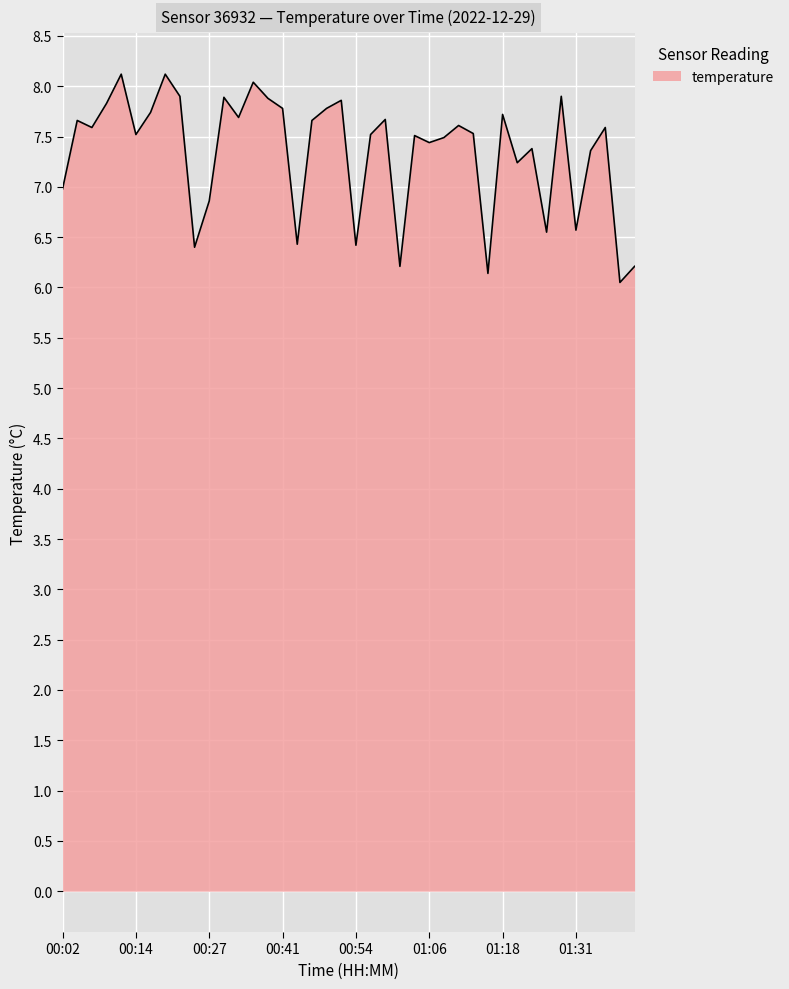

How many lines are shown in the chart?

1